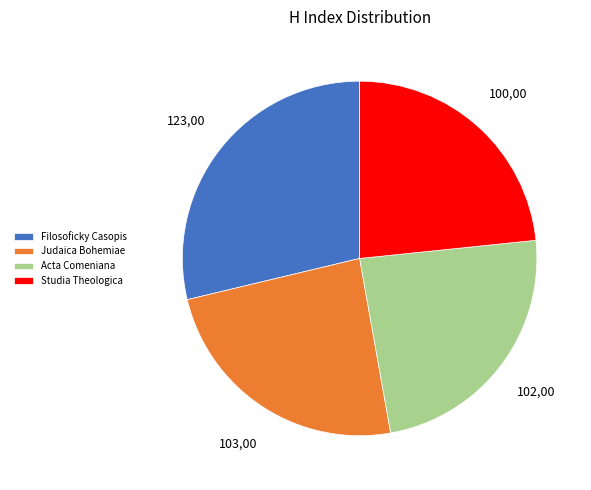

Do Filosoficky Casopis and Acta Comeniana together represent more than half of the pie?

Yes